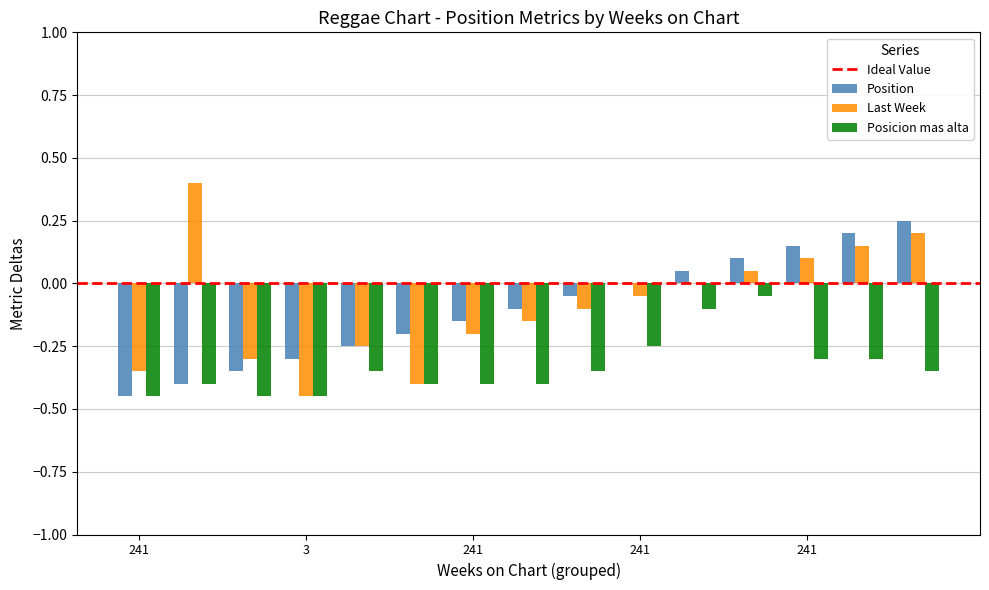

What is the greatest value displayed?

0.4